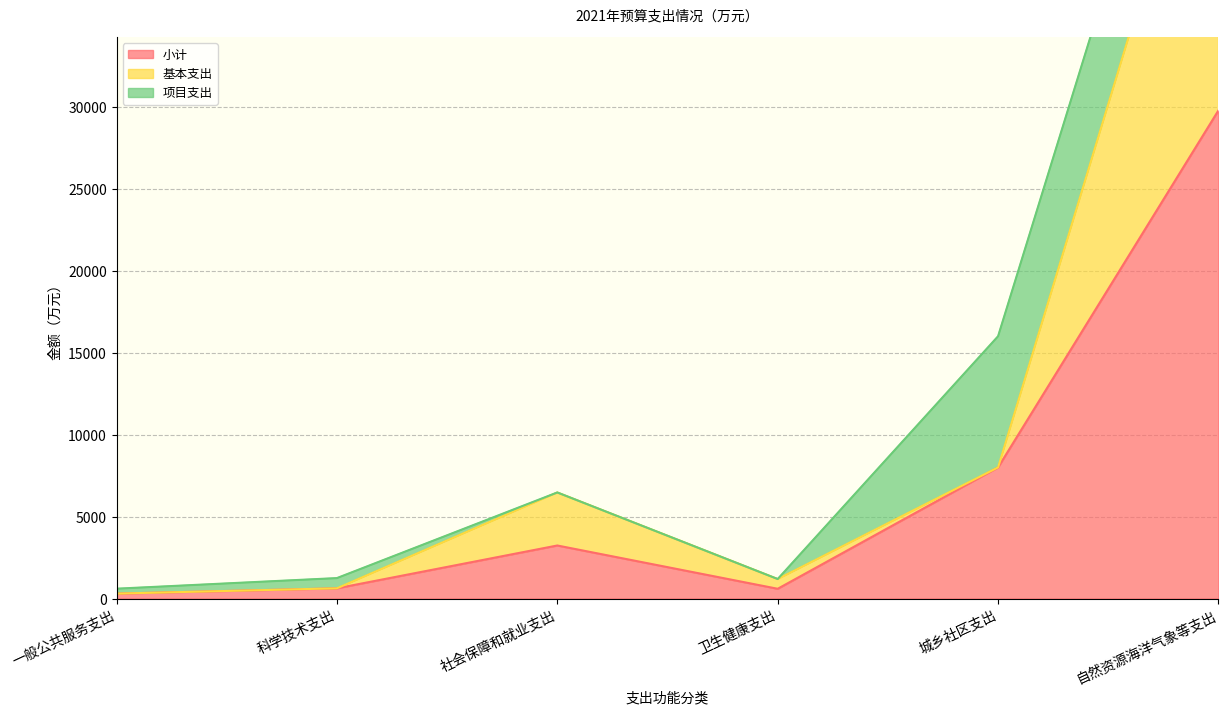

What position from the left is 城乡社区支出?

5